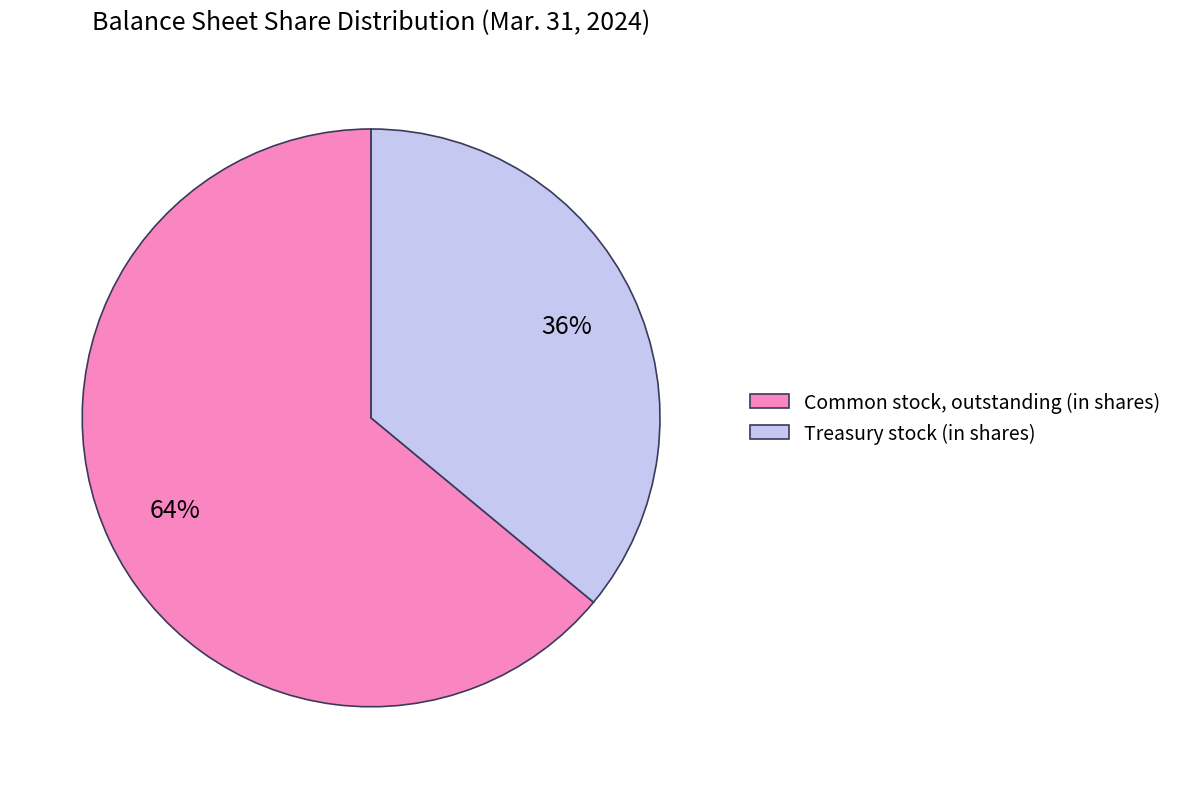

To the nearest percent, what is the difference between the Treasury stock (in shares) and Common stock, outstanding (in shares) slice percentages?

28%